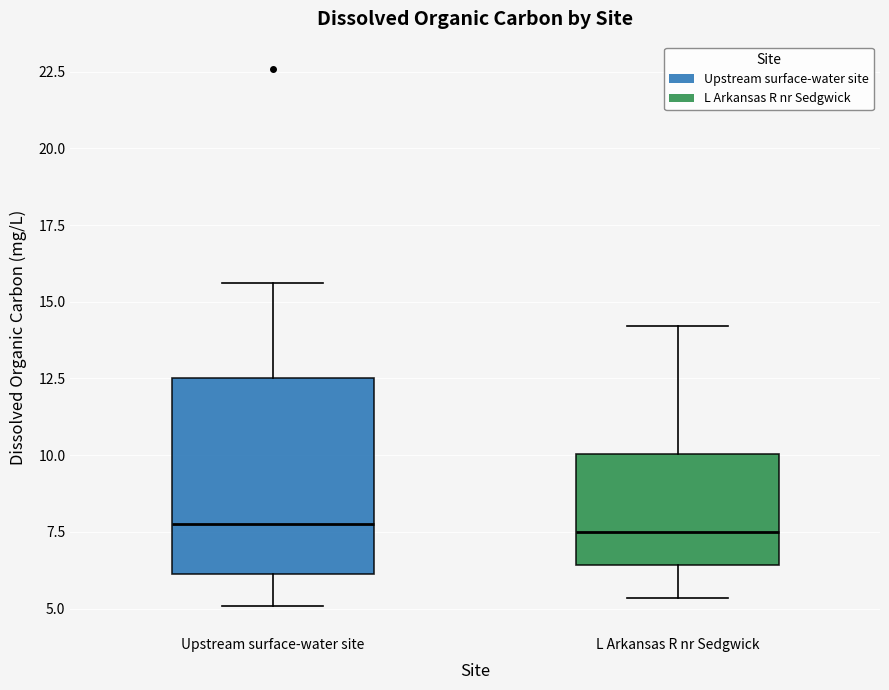

Reading left to right, transcribe this box plot: for each box, give where its median line is, the range the box spans, and where its two whiskers end, as read against the y-axis. The values are not printed on the chart, so give them approximately, as read against the axis.

Upstream surface-water site: median 8.0, box 6.0 to 12.5, whiskers 5.0 to 15.5
L Arkansas R nr Sedgwick: median 7.5, box 6.5 to 10.0, whiskers 5.5 to 14.0